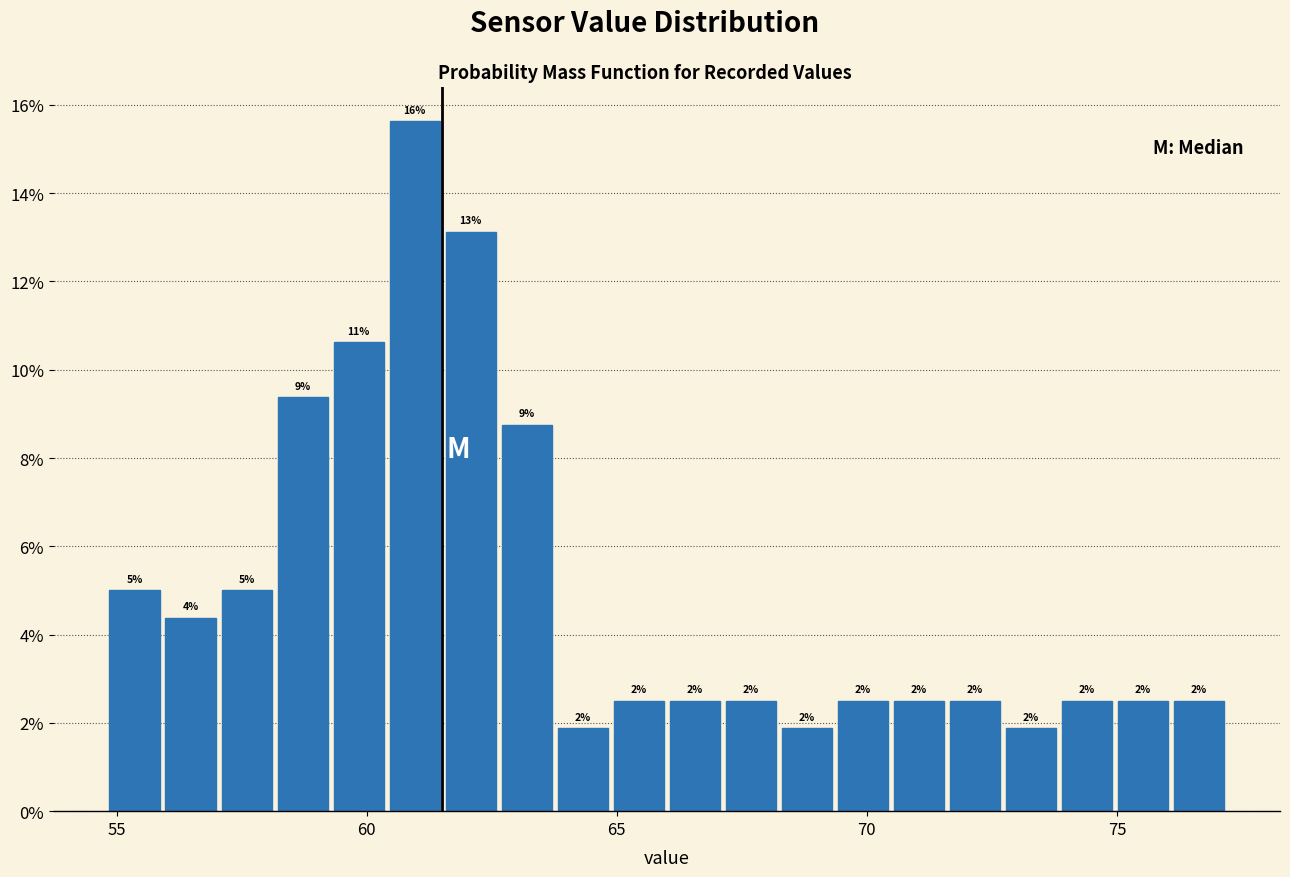

Read against the x-axis, roughly where is the centre of the tallest bar?

61.0